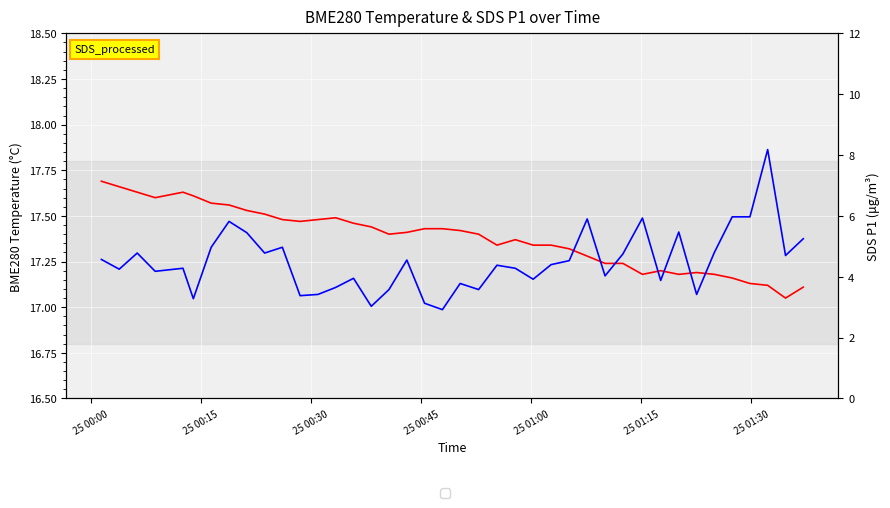

What is the value of the BME280 Temp point at the 40th from the left?

17.1